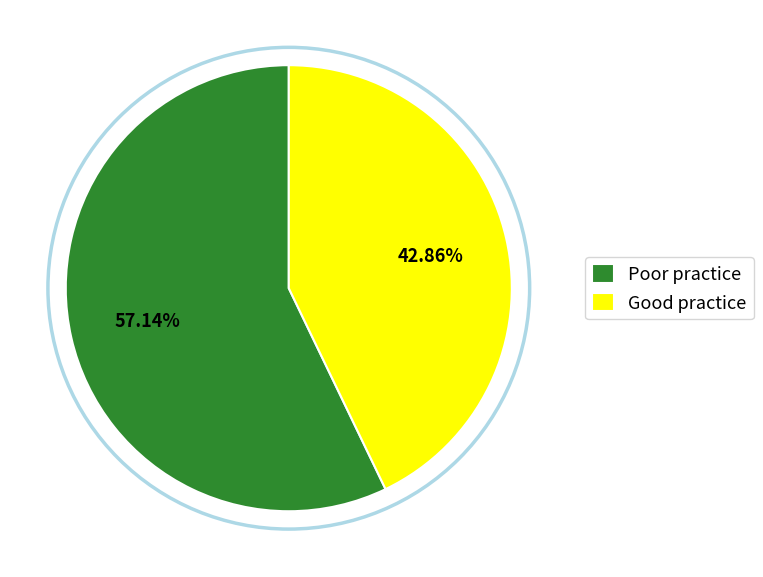

Rank the categories by value from highest to lowest.

Poor practice, Good practice